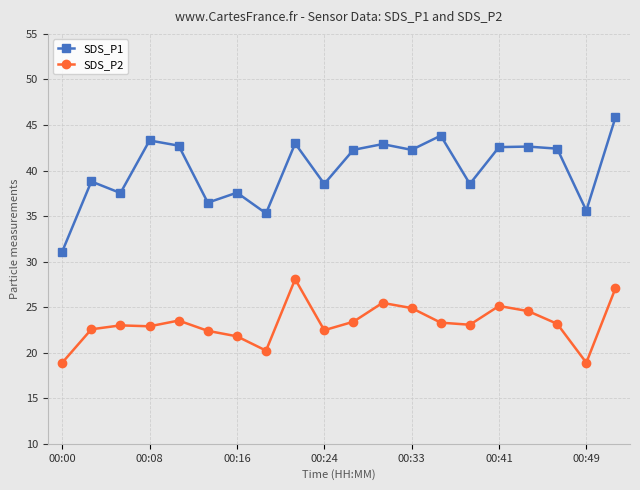

Count the number of data series in this chart.

2